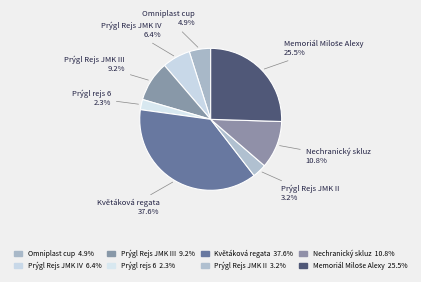

Count the number of slices in the pie.

8